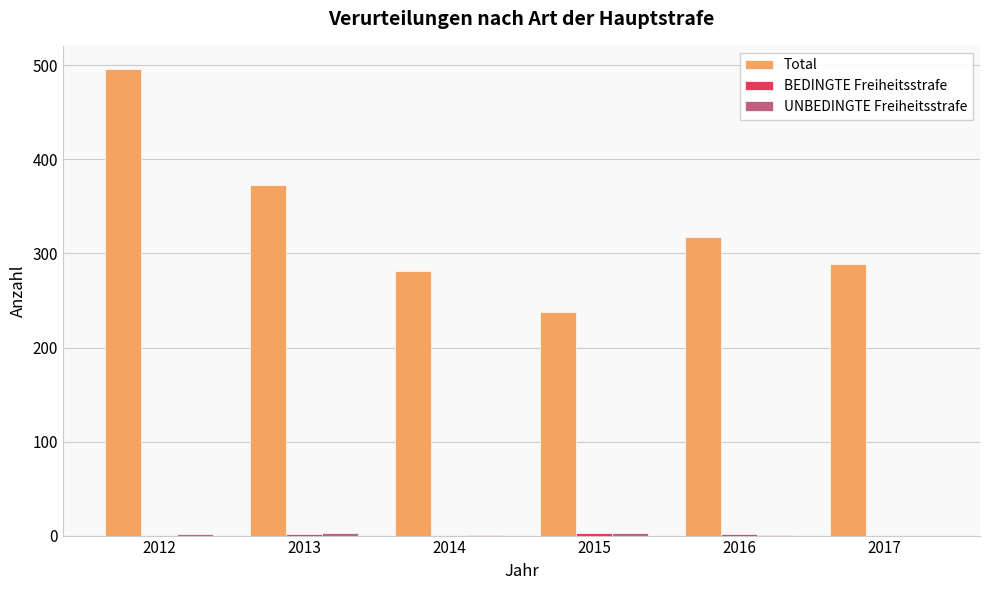

How many distinct data groups are displayed?

3